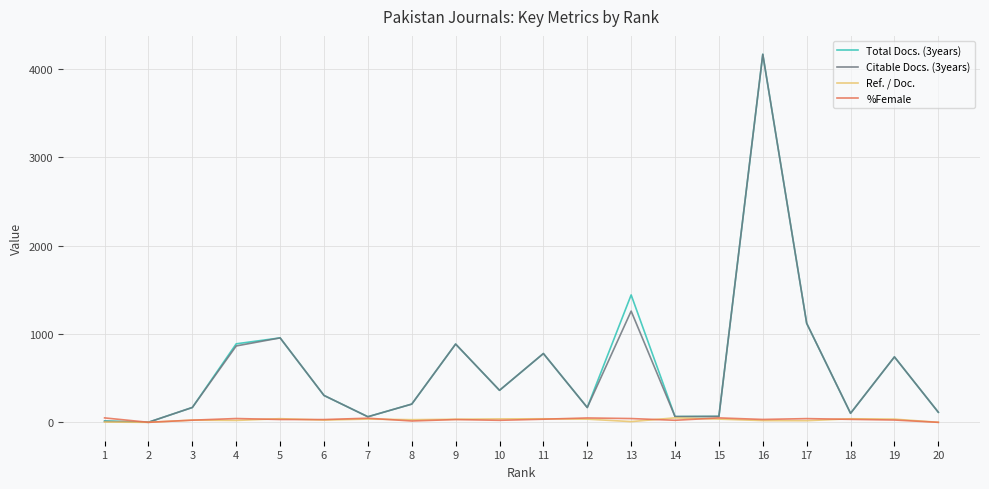

The value of Citable Docs. (3years) at 17 is 1120.0. True or false?

True